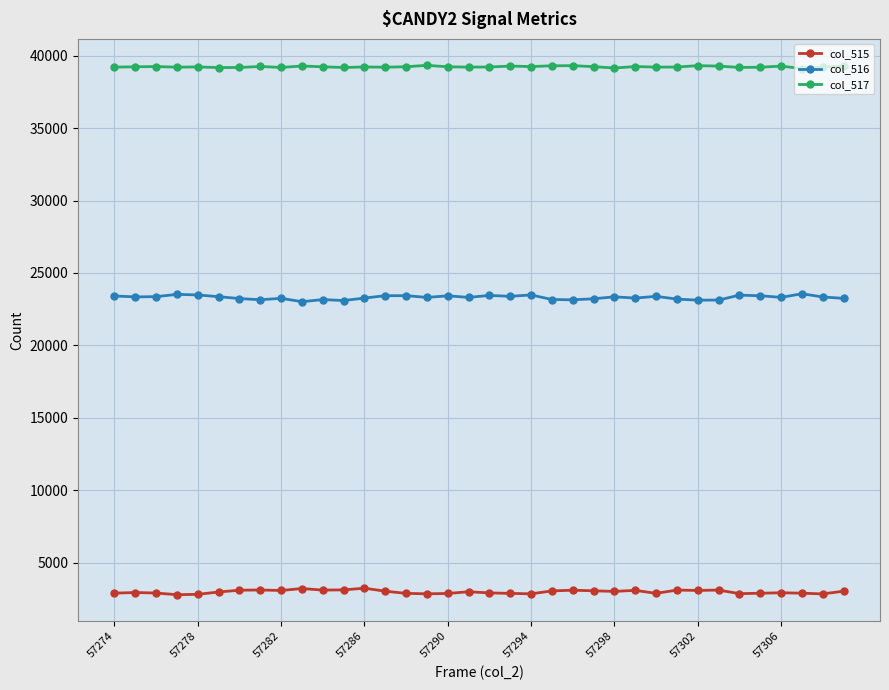

What are all the series names shown in the legend?

col_515, col_516, col_517